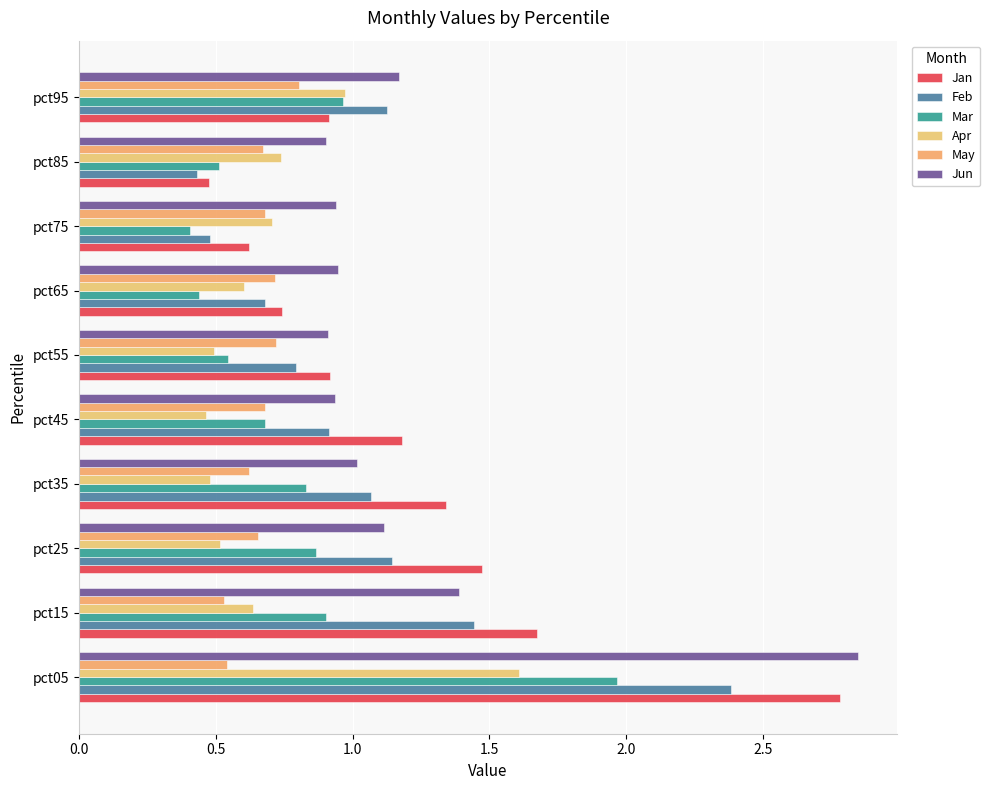

How many data points does each series have?

10